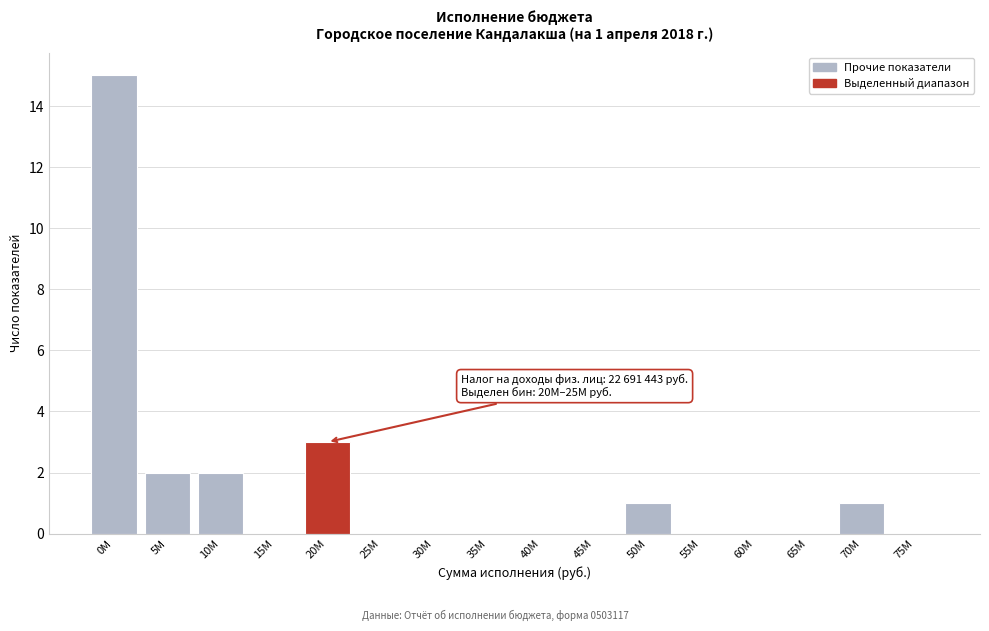

Reading left to right, extract all data points from this chart.

0M=15	5M=2	10M=2	15M=0	20M=3	25M=0	30M=0	35M=0	40M=0	45M=0	50M=1	55M=0	60M=0	65M=0	70M=1	75M=0